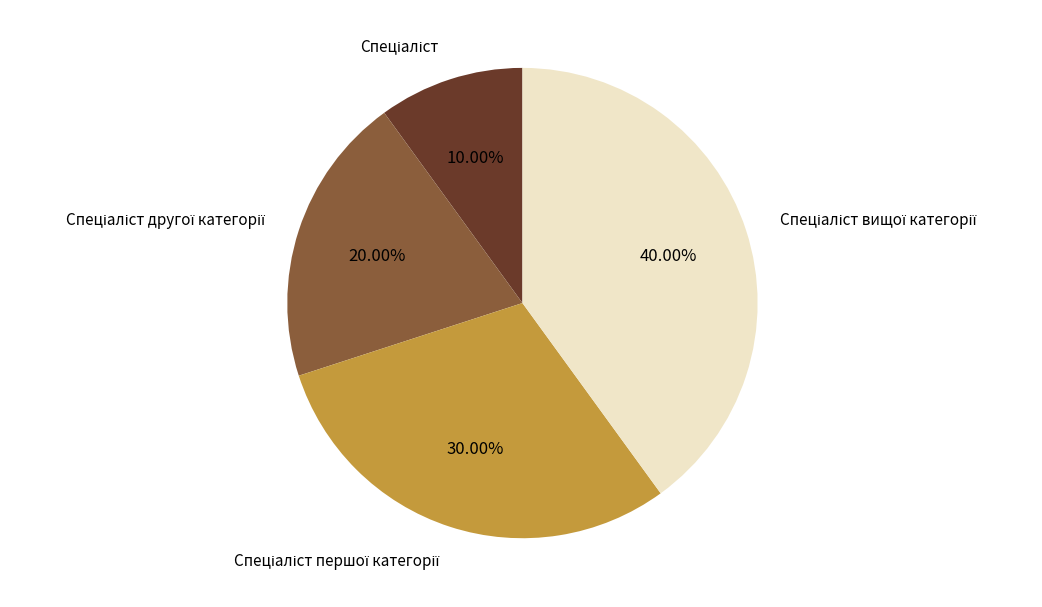

To the nearest percent, what is the average slice percentage?

25%